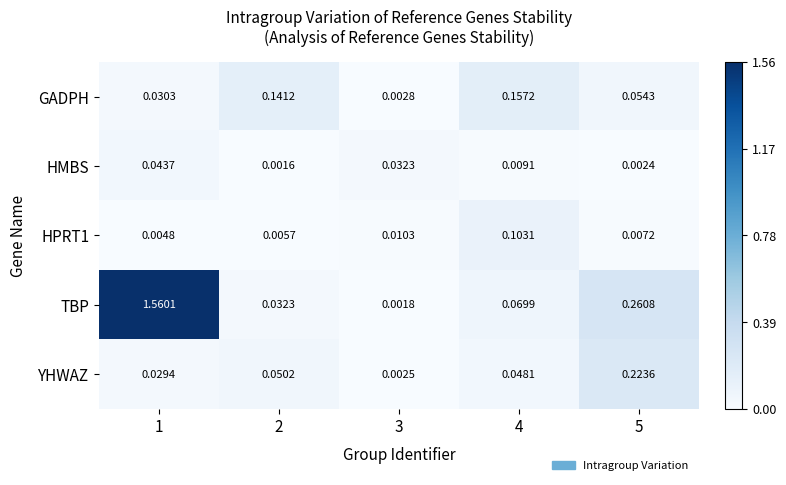

Between 1 and 4, which series saw the biggest shift?

TBP